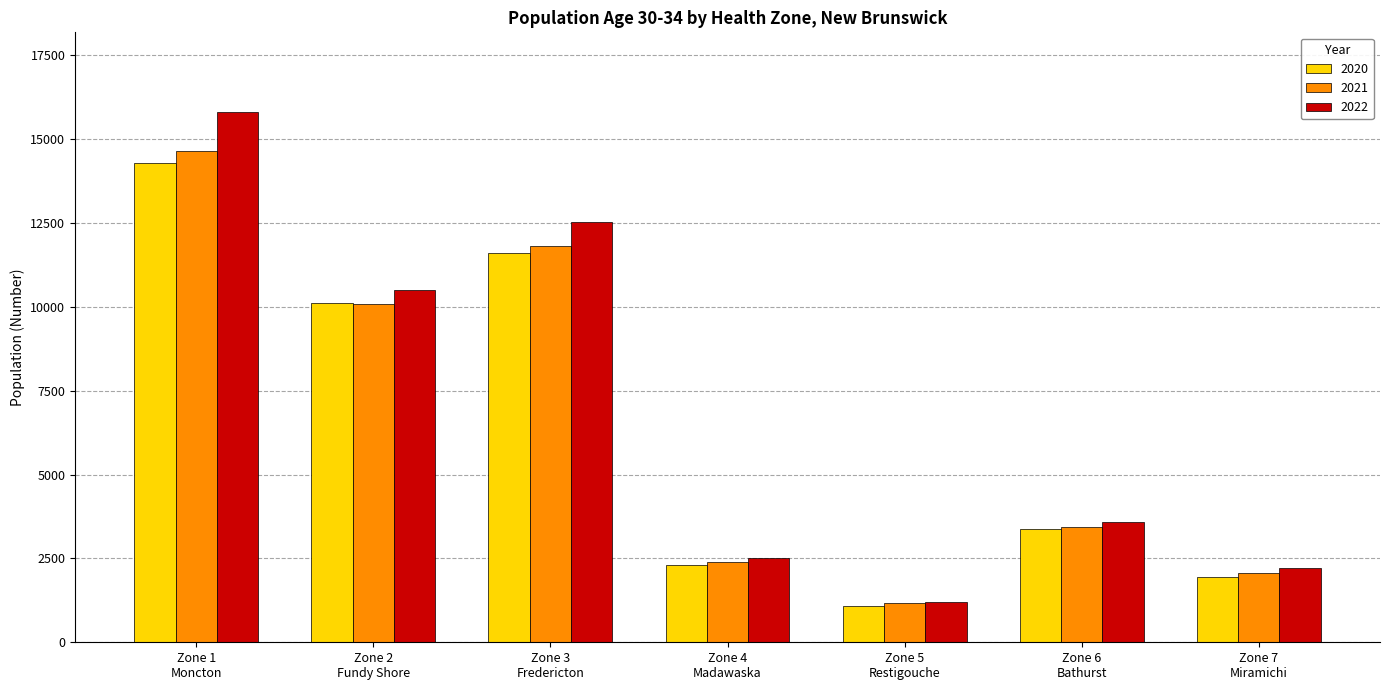

What is the lowest value of the 2021 series?

1159